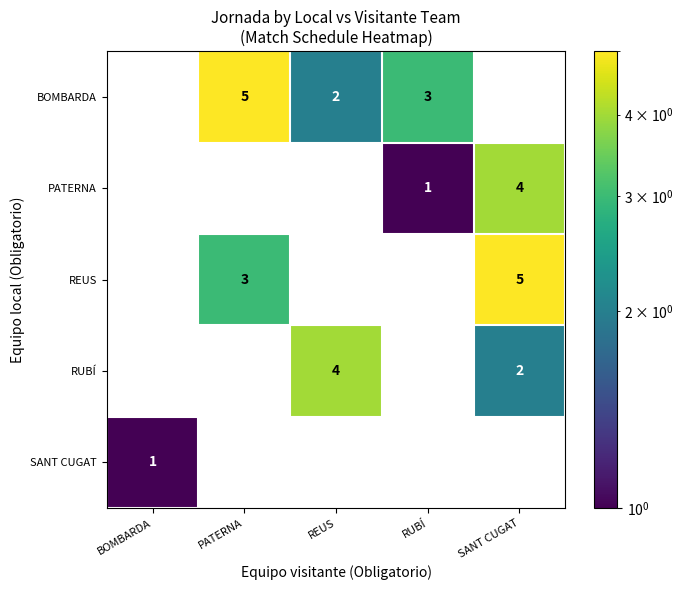

What is the difference between the highest and lowest values at RUBÍ?

3